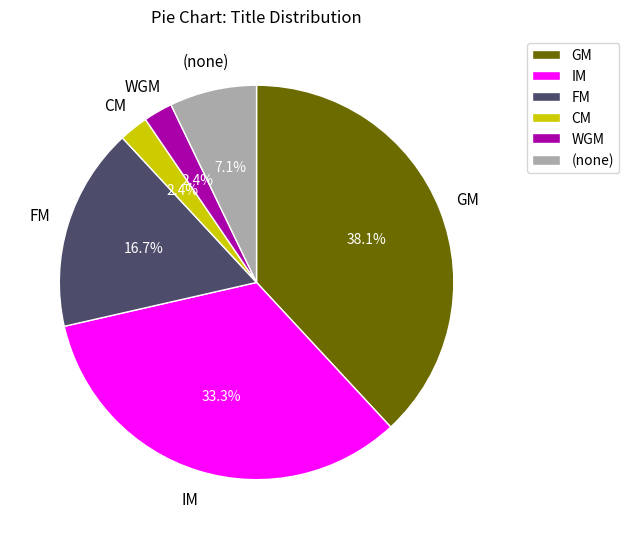

Which has a higher value, (none) or FM?

FM